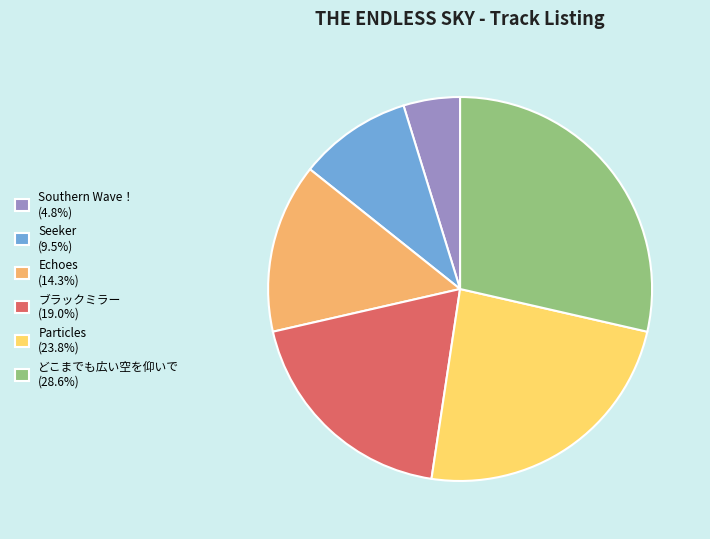

Is the sum of Particles (23.8%) and どこまでも広い空を仰いで (28.6%) greater than half?

Yes